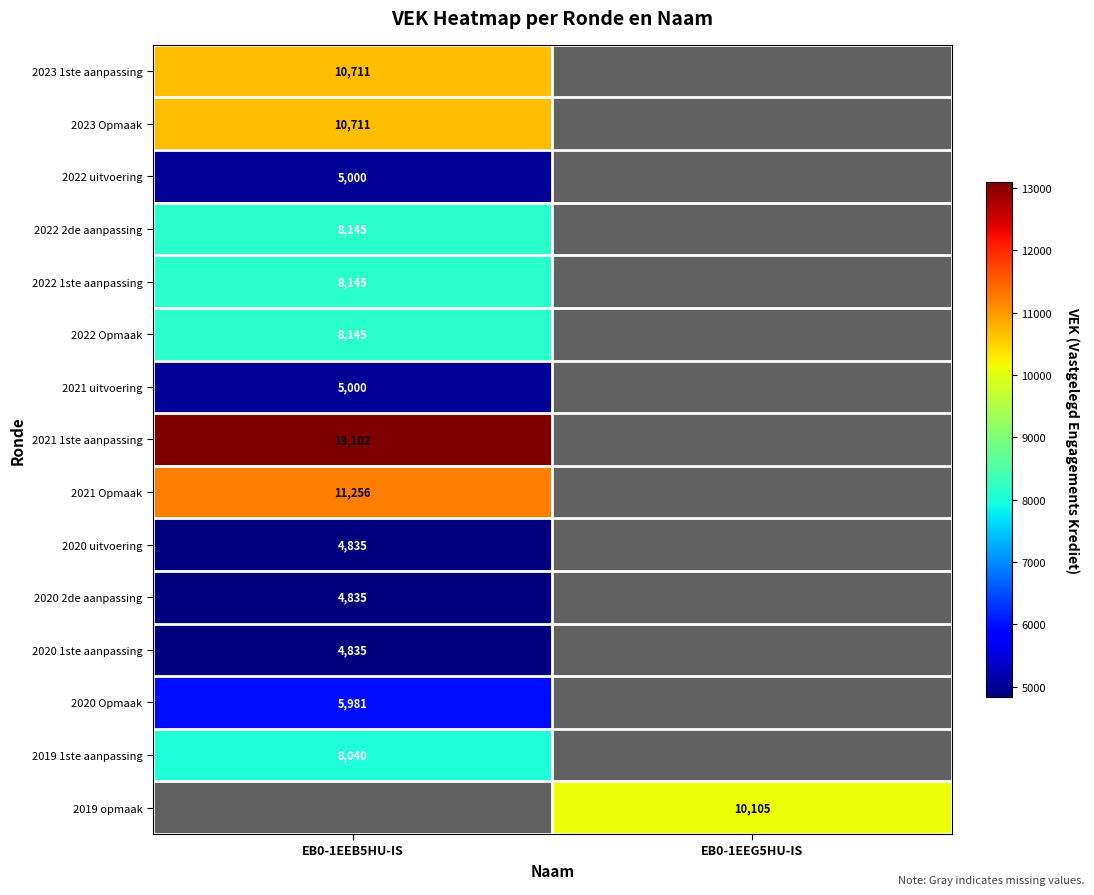

How many data points does each series have?

2